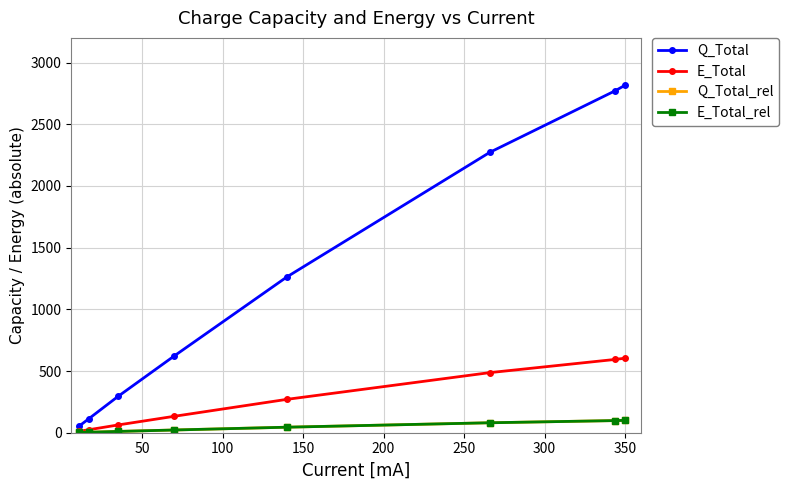

Which series has the largest range (max minus min)?

Q_Total